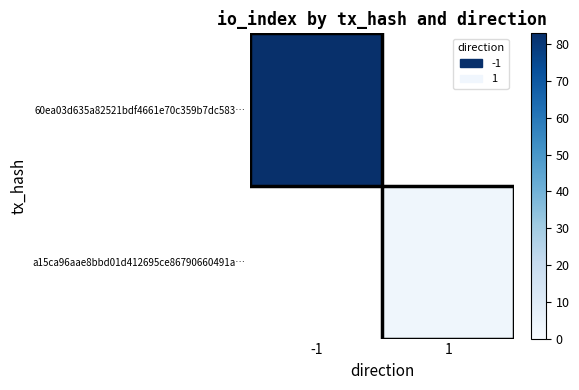

Is the value of 60ea03d635a82521bdf4661e70c359b7dc583… at 1 greater than the value of a15ca96aae8bbd01d412695ce86790660491a… at 1?

No